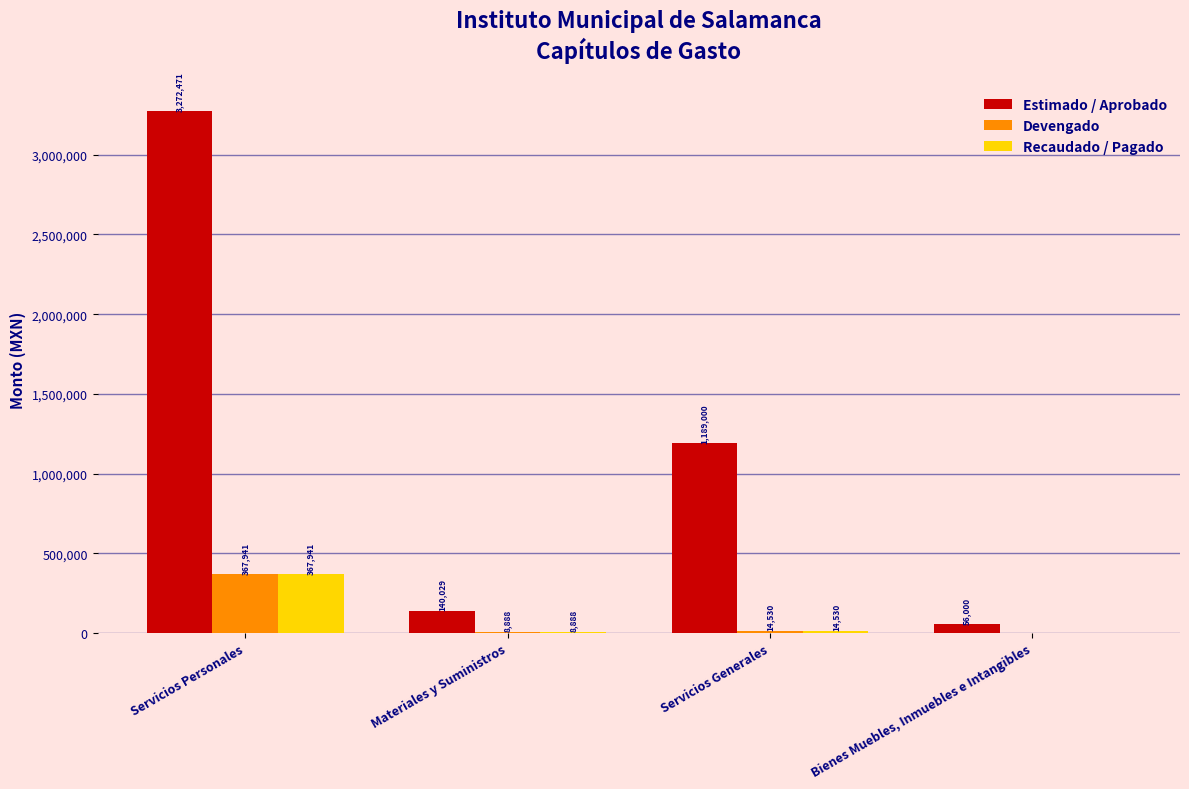

What is the difference between the Devengado values at Materiales y Suministros and Bienes Muebles, Inmuebles e Intangibles?

8887.9